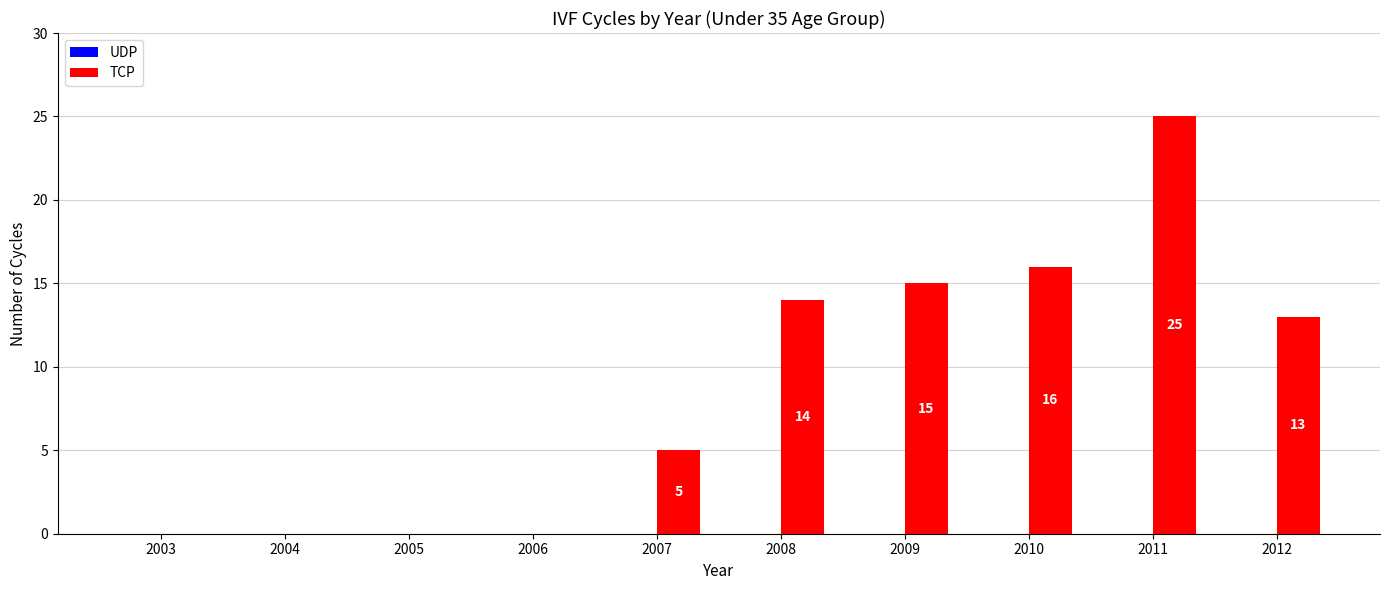

The value at 2011 is 25. True or false?

True